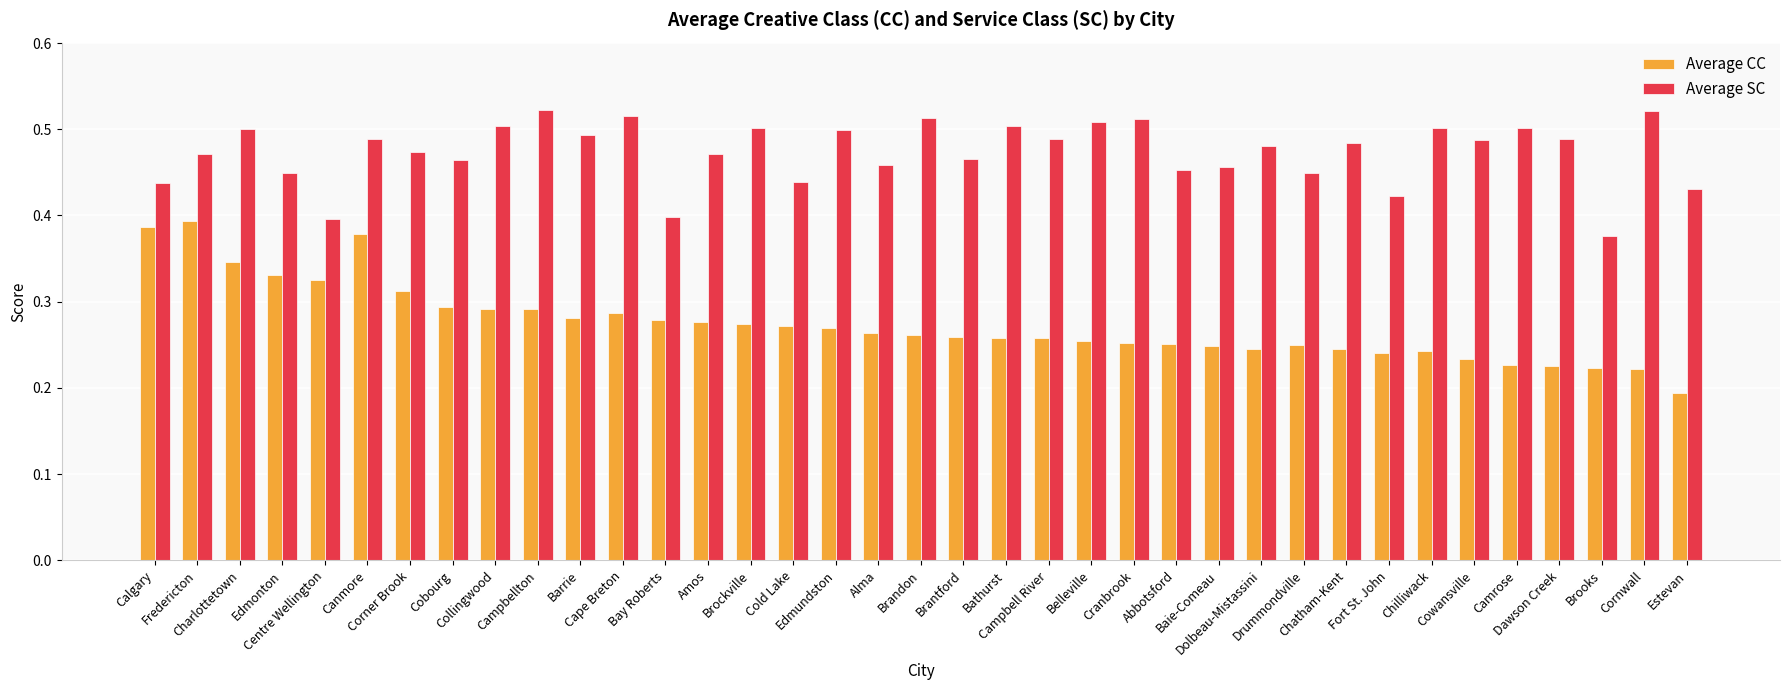

Rank the series by their maximum value, from lowest to highest.

Average CC, Average SC